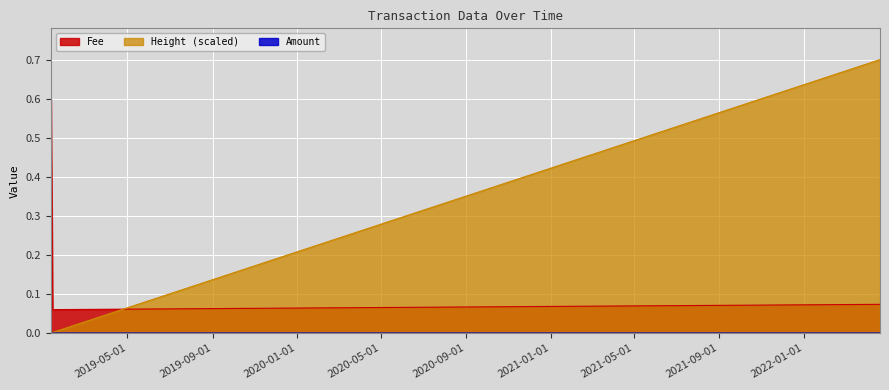

Which has a higher value, 2019-01-10 08:14:55 or 2019-01-12 23:49:41?

2019-01-12 23:49:41